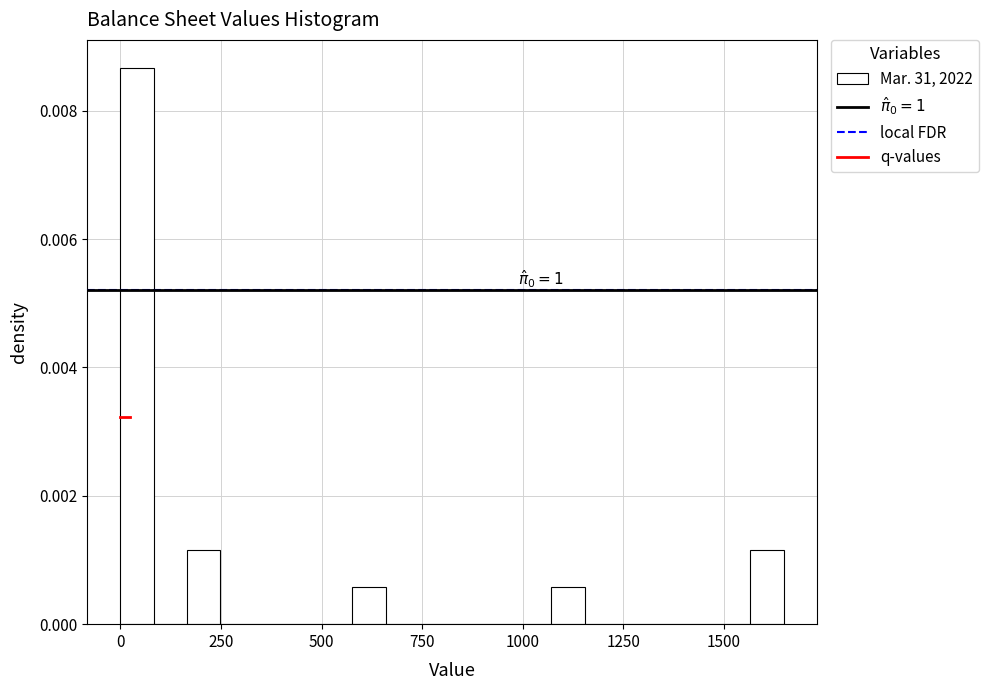

Read against the x-axis, roughly where is the centre of the tallest bar?

50